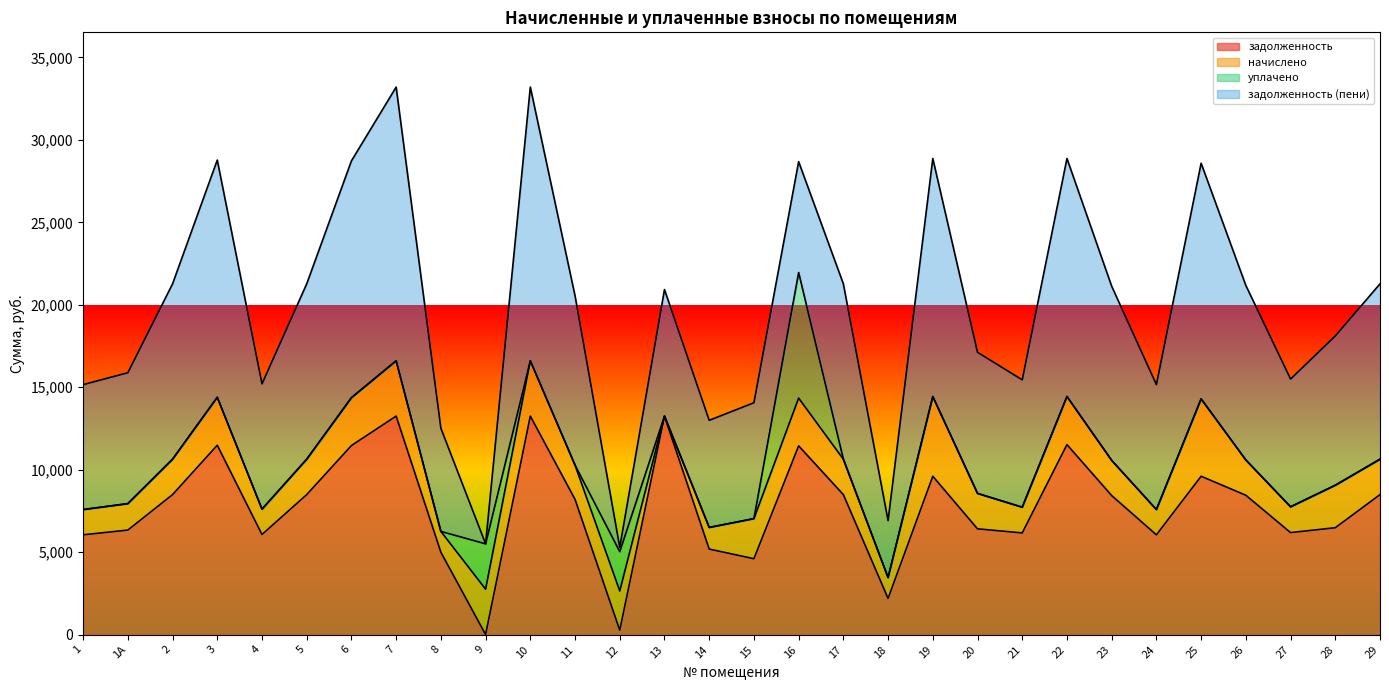

Where is the first local minimum for задолженность (пени)?

4